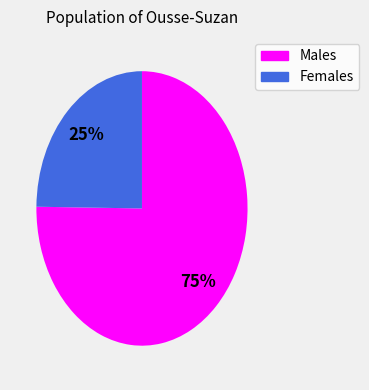

Does any single category account for the majority?

Yes